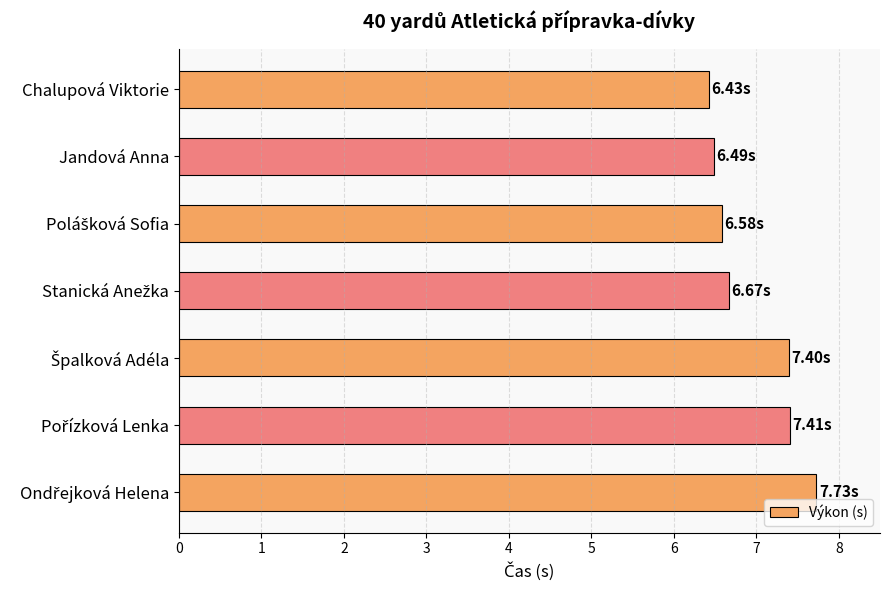

What is the label of the 6th bar from the bottom?

Jandová Anna